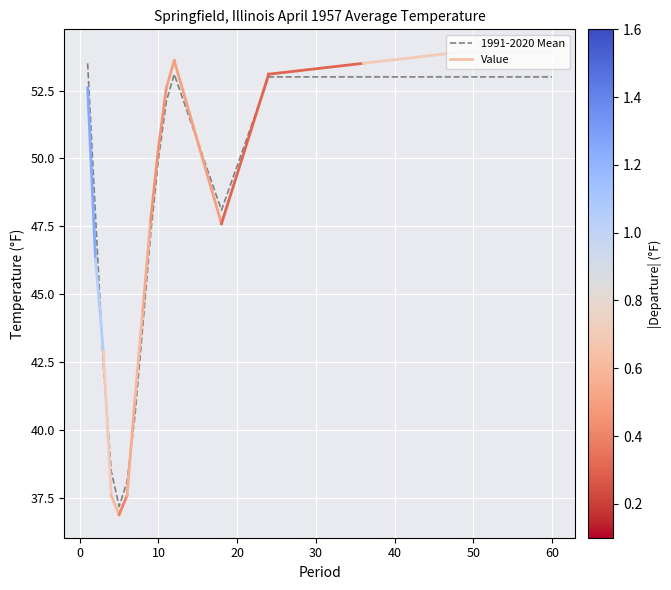

What is the minimum value shown in the chart?

37.2